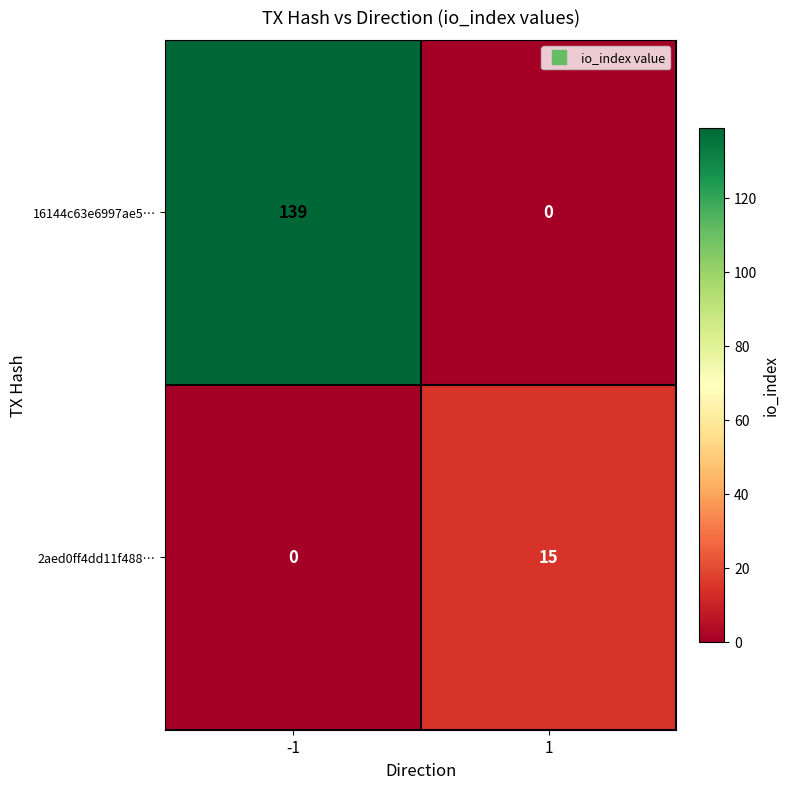

At 1, list the series in order from smallest to largest.

16144c63e6997ae5…, 2aed0ff4dd11f488…